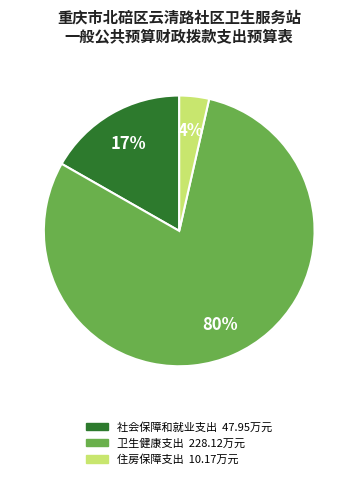

To the nearest percent, what is the average slice percentage?

33%